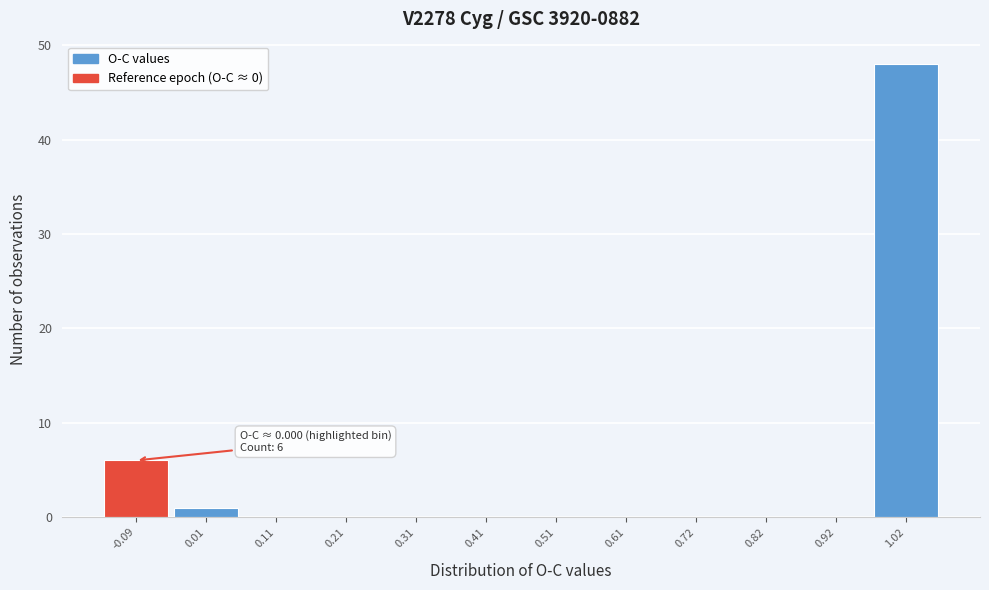

Reading left to right, list all the values displayed in this chart.

-0.09=6	0.01=1	0.11=0	0.21=0	0.31=0	0.41=0	0.51=0	0.61=0	0.72=0	0.82=0	0.92=0	1.02=48